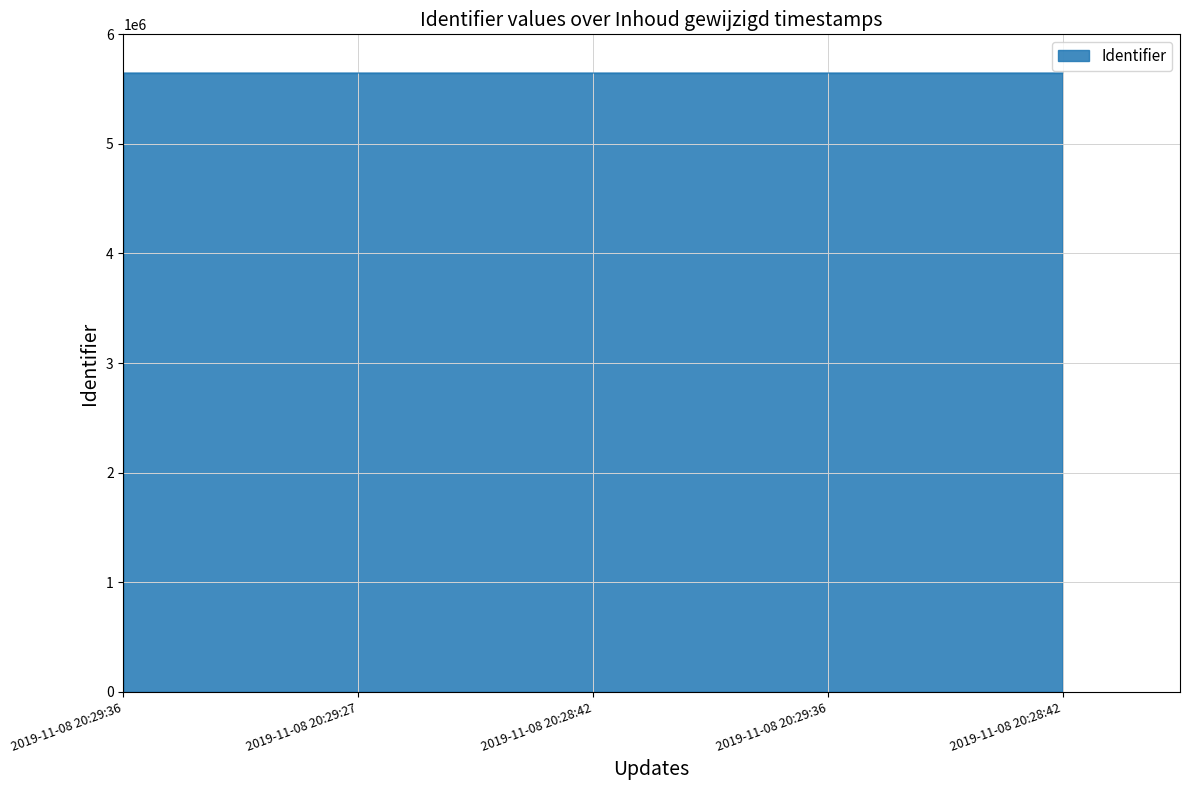

What is the label of the 1st point from the left?

2019-11-08 20:29:36